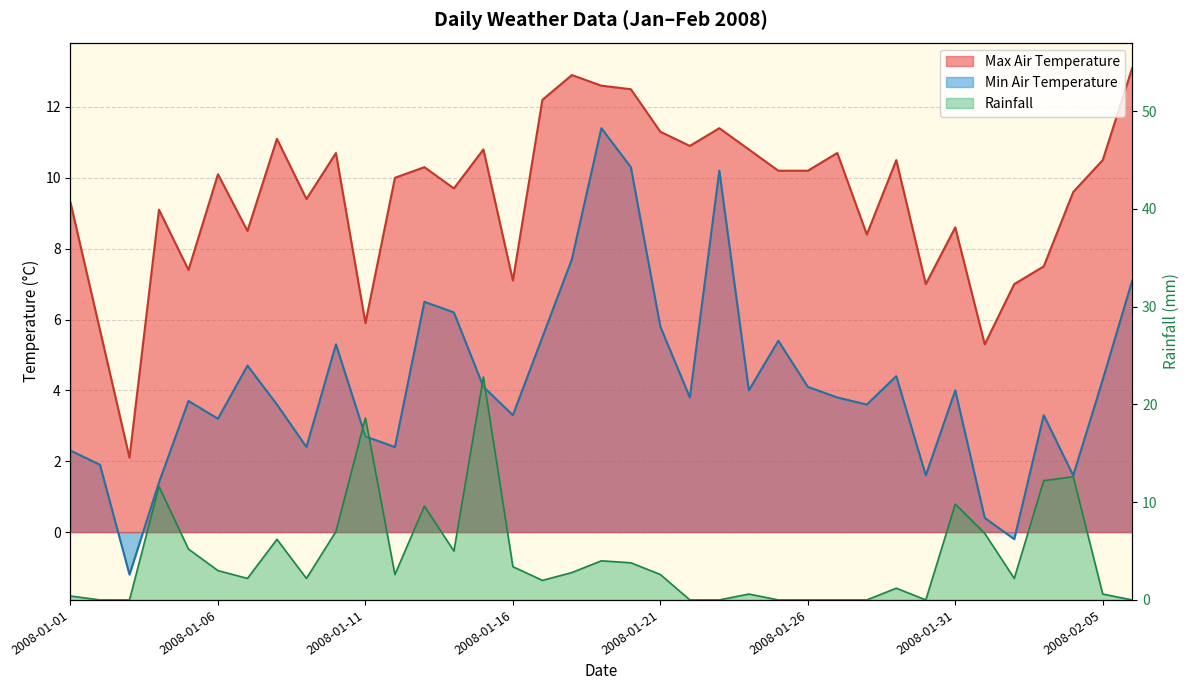

At which category does Rainfall reach its first local peak?

2008-01-04